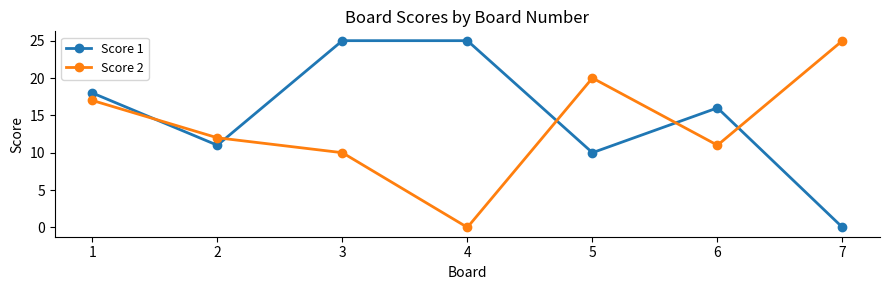

Reading left to right, transcribe all the data shown in this chart.

Score 1: 18	11	25	25	10	16	0
Score 2: 17	12	10	0	20	11	25